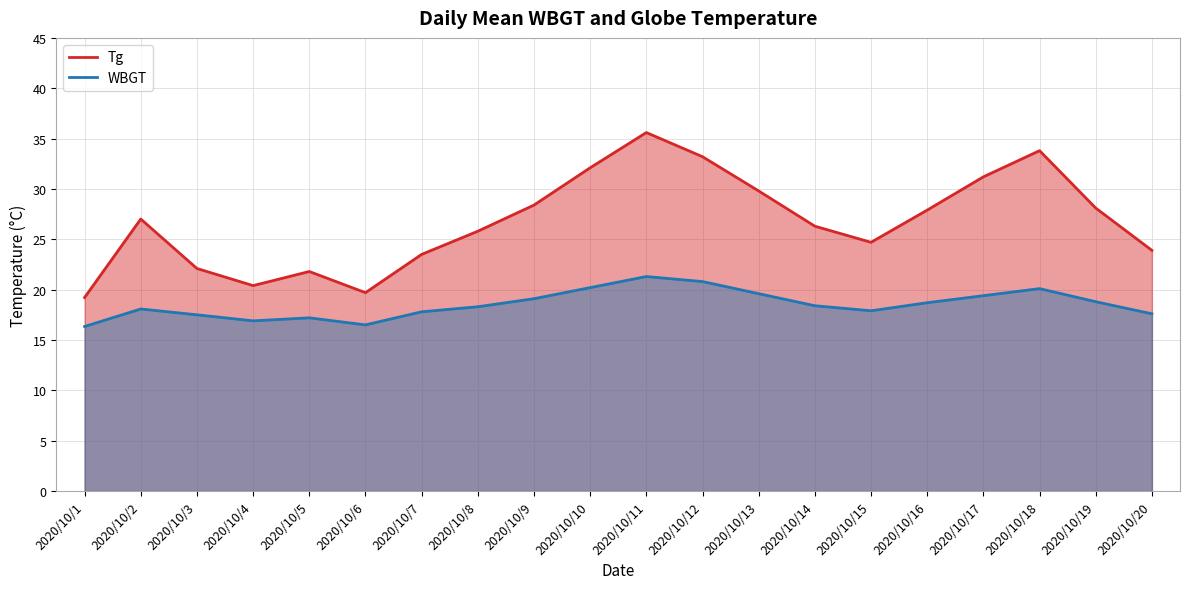

What is the minimum value shown in the chart?

16.3